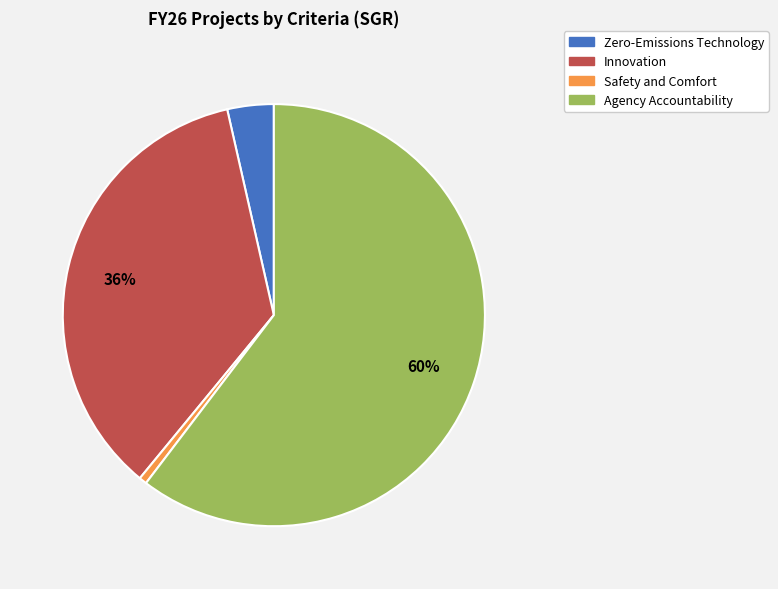

To the nearest percent, what is the average slice percentage?

25%